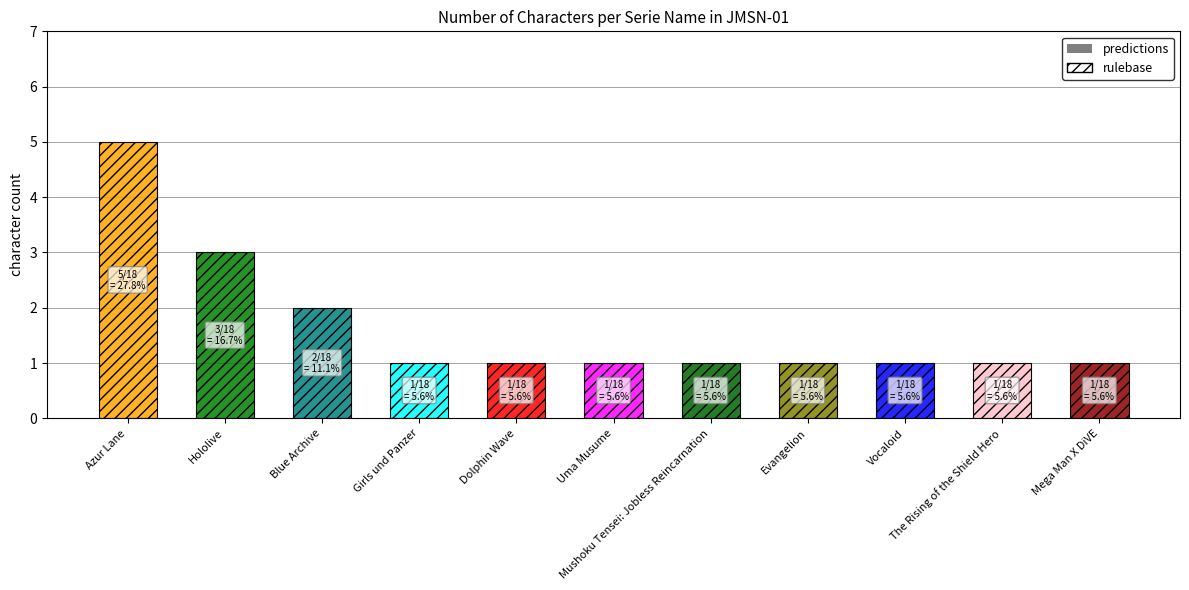

What is the ratio of the value at Dolphin Wave to the value at Girls und Panzer?

1.0